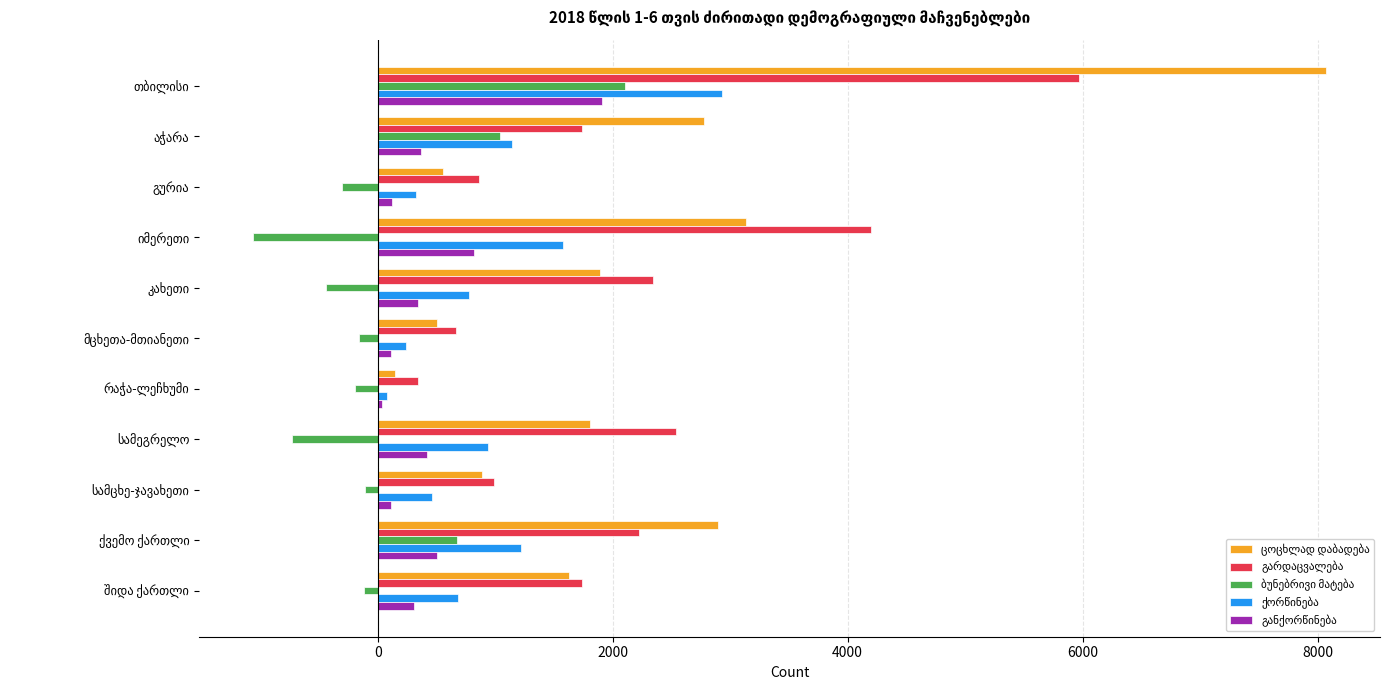

What is the smallest value displayed?

-1063